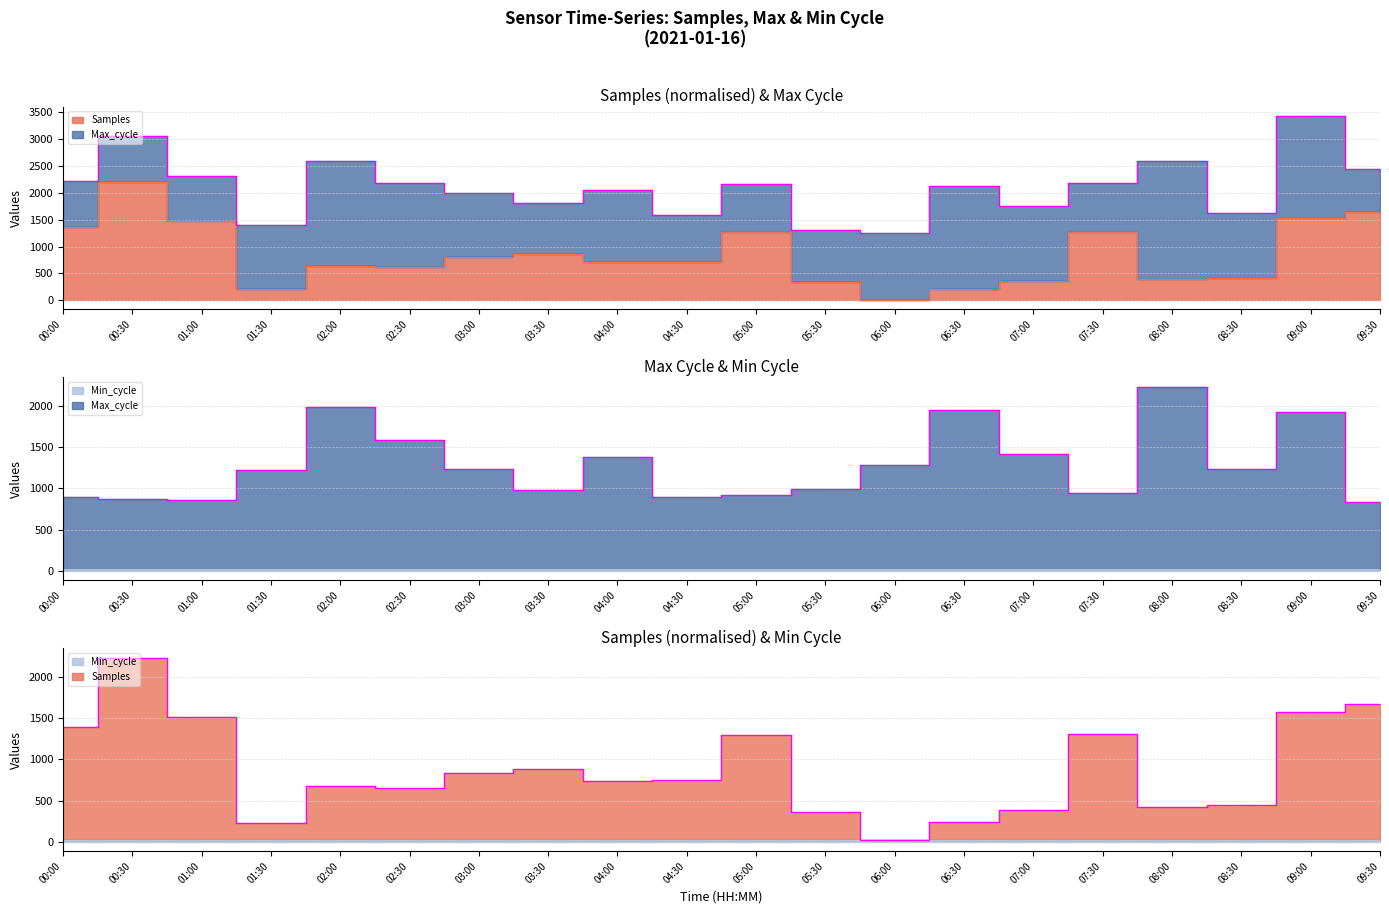

How many intersections are there between Max_cycle and Samples?

6